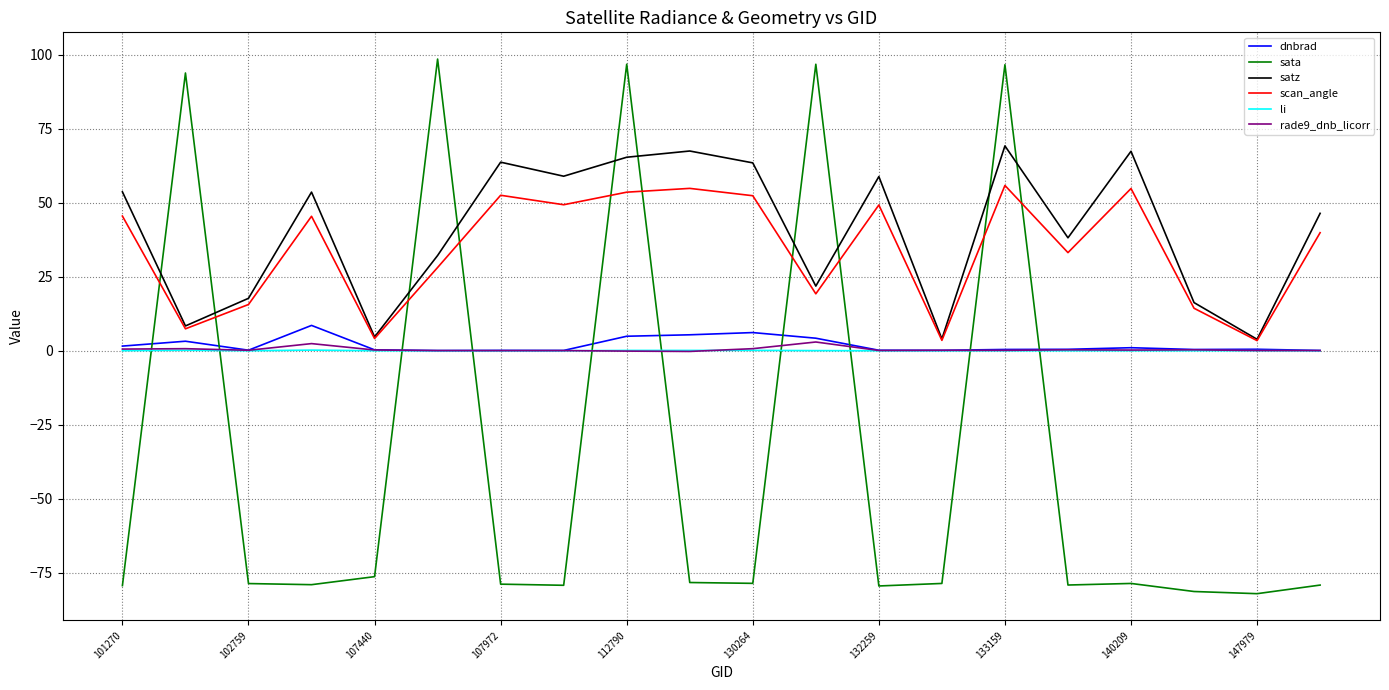

What is the maximum value shown in the chart?

98.5